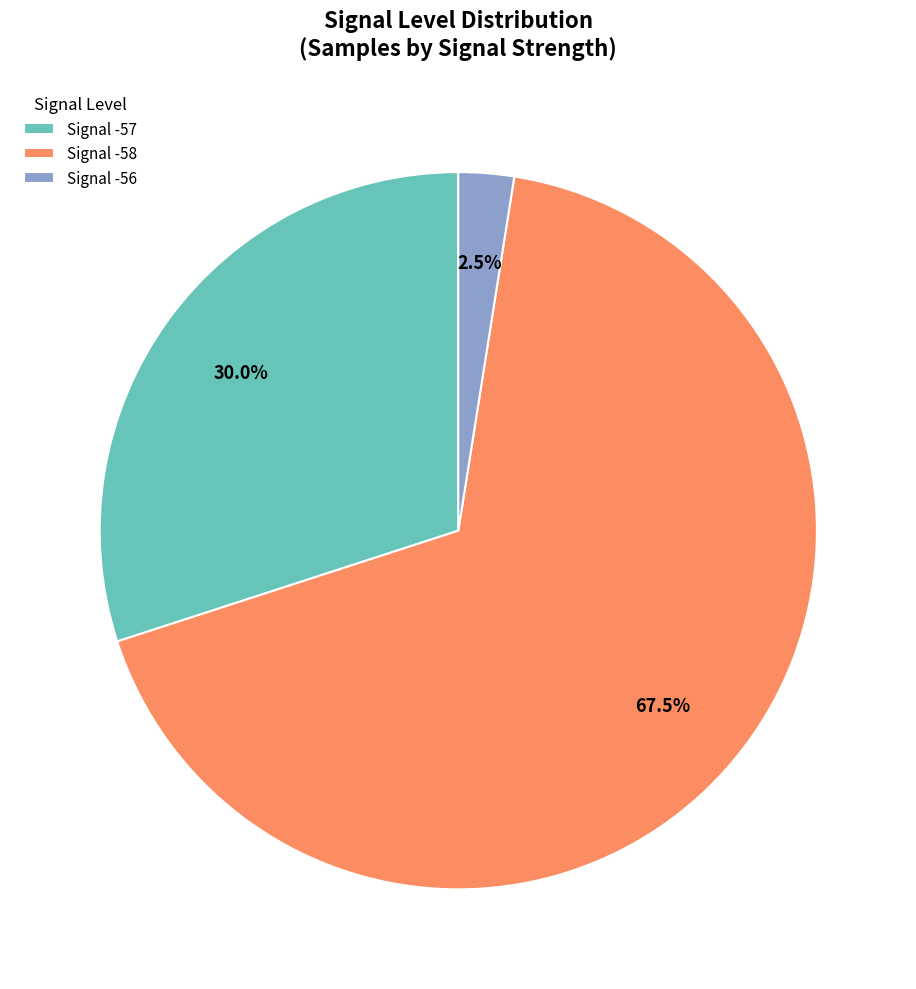

How many slices are in this pie chart?

3